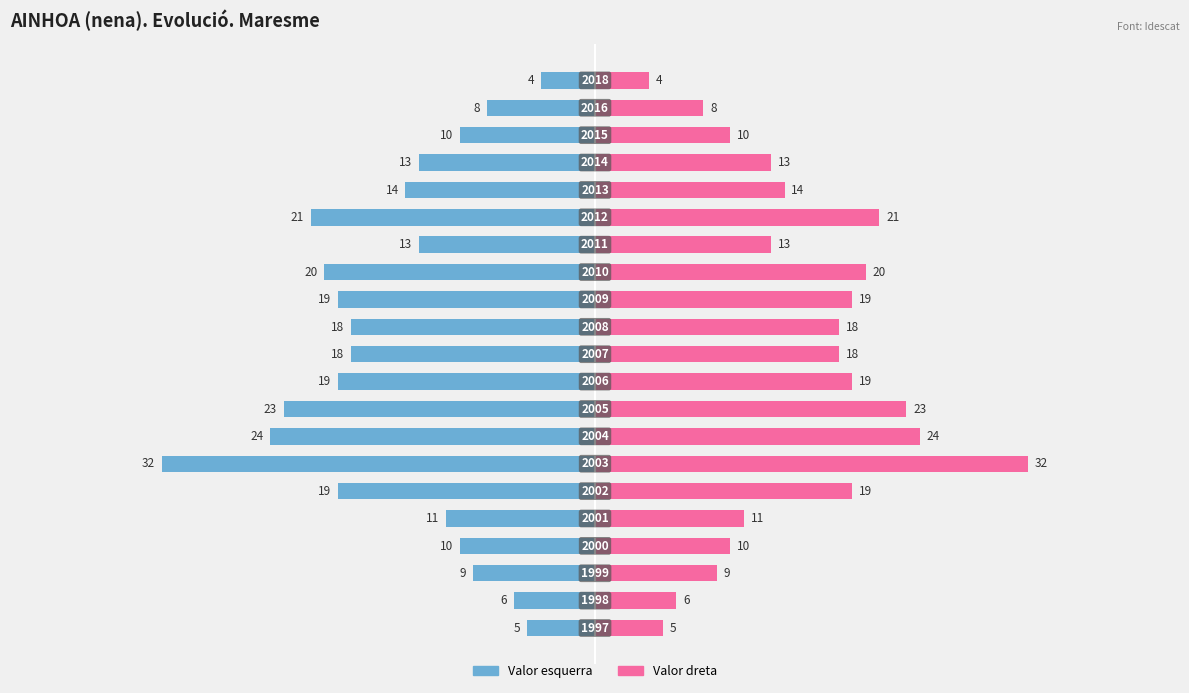

How many values in the Freqüència (dreta) series exceed 14?

10